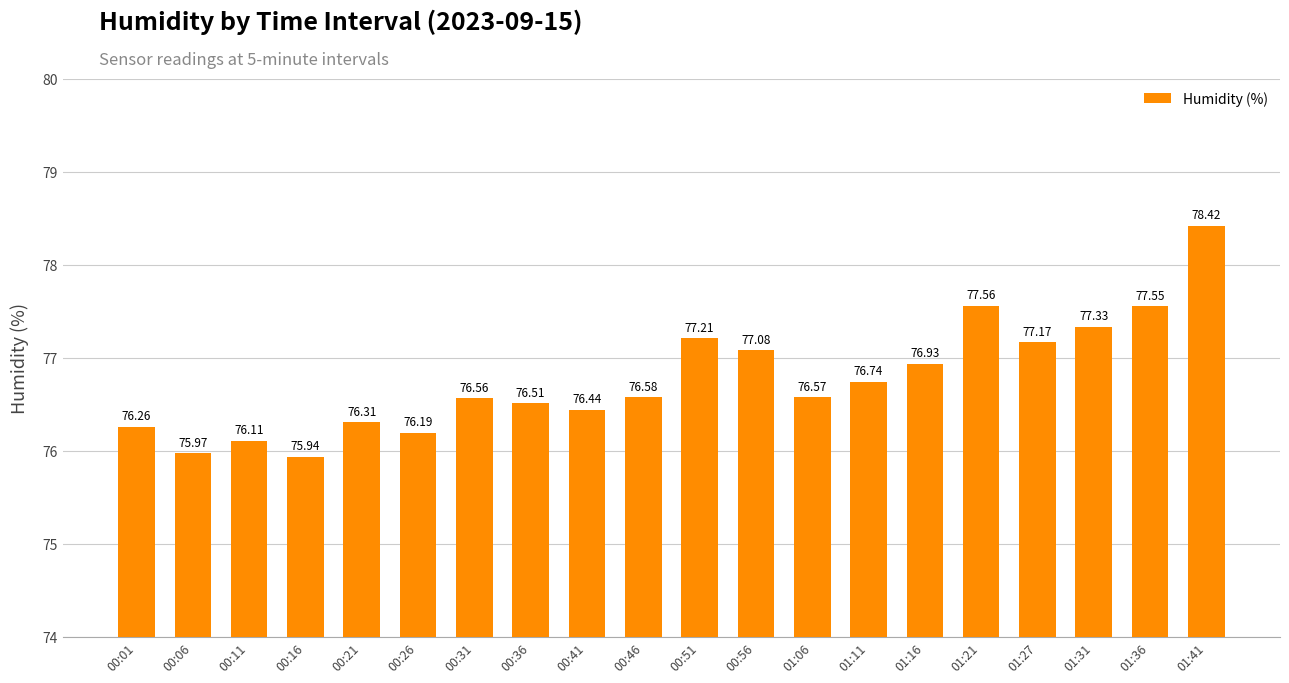

List the labels in order of value, largest first.

01:41, 01:21, 01:36, 01:31, 00:51, 01:27, 00:56, 01:16, 01:11, 00:46, 01:06, 00:31, 00:36, 00:41, 00:21, 00:01, 00:26, 00:11, 00:06, 00:16